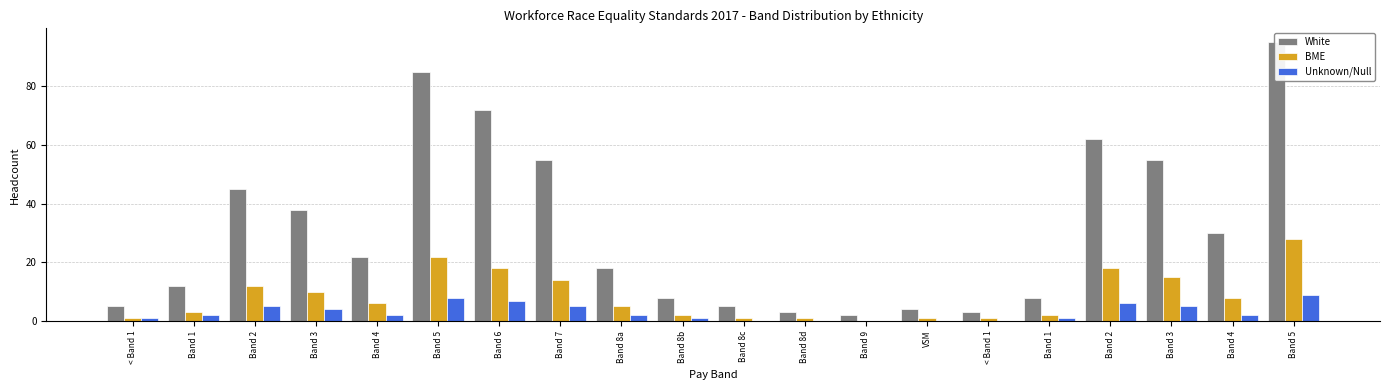

What is the highest value of the Unknown/Null series?

9